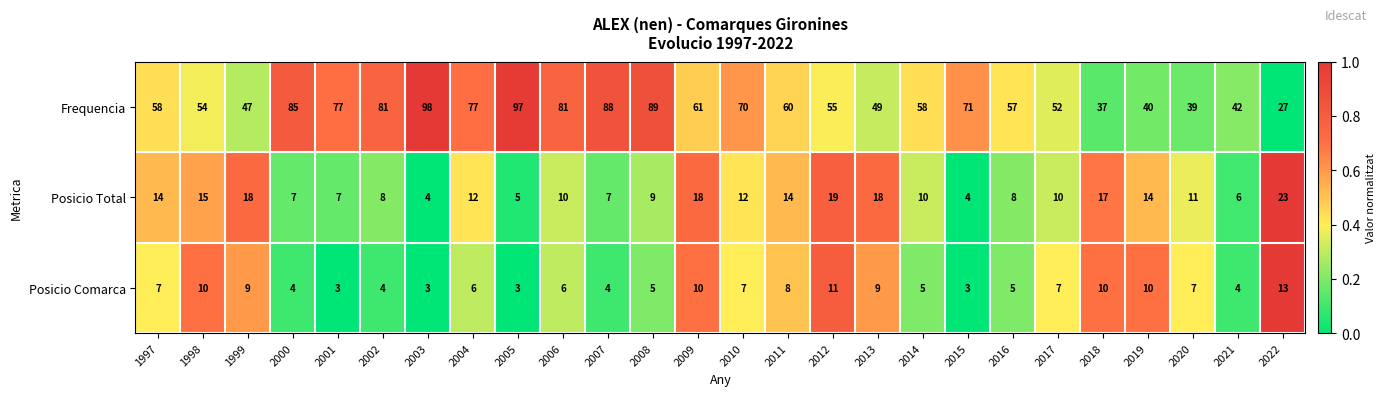

Is the value of Posicio Total at 2012 greater than the value of Posicio Comarca at 2007?

Yes